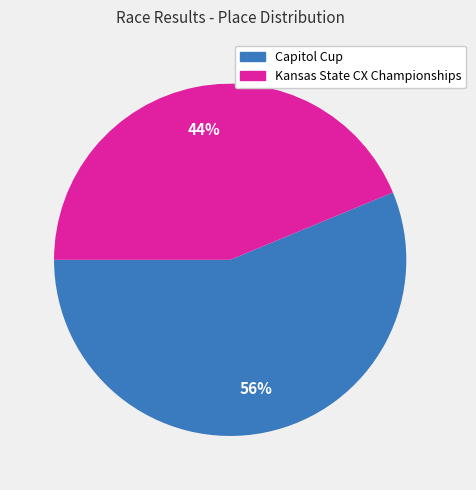

The Kansas State CX Championships slice represents 44% of the pie. True or false?

True